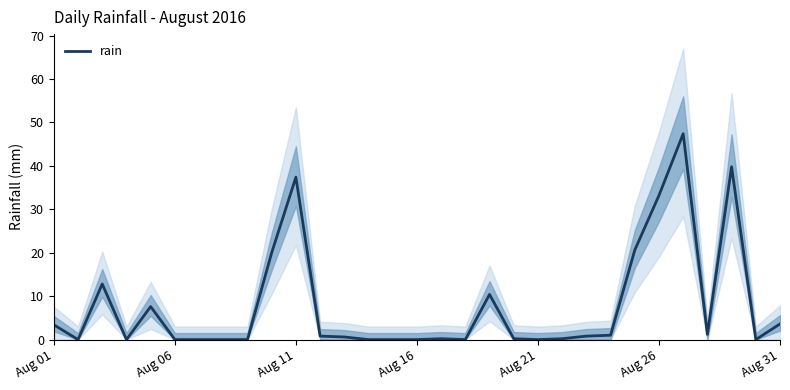

What is the difference between the maximum and minimum values?

47.4